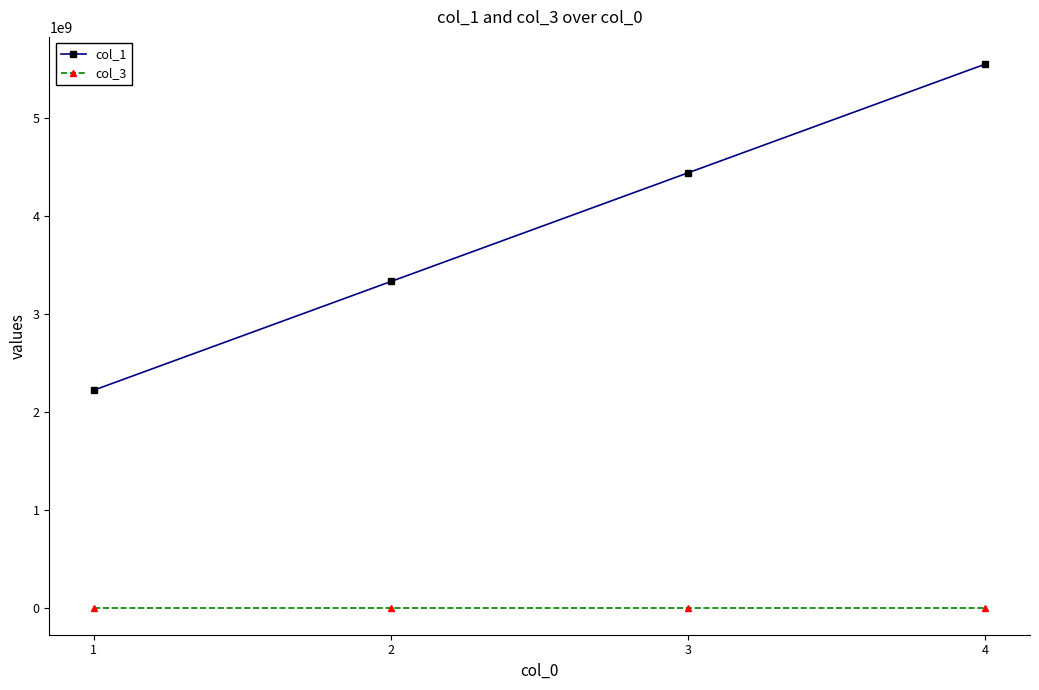

True or false: col_1 has a value of 3333333333 at 2.

True